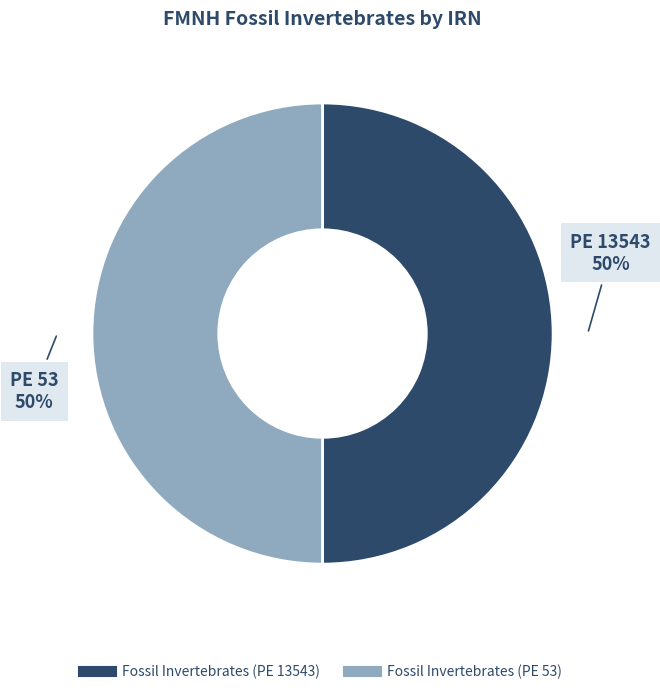

The Fossil Invertebrates (PE 53) slice represents 50% of the pie. True or false?

True